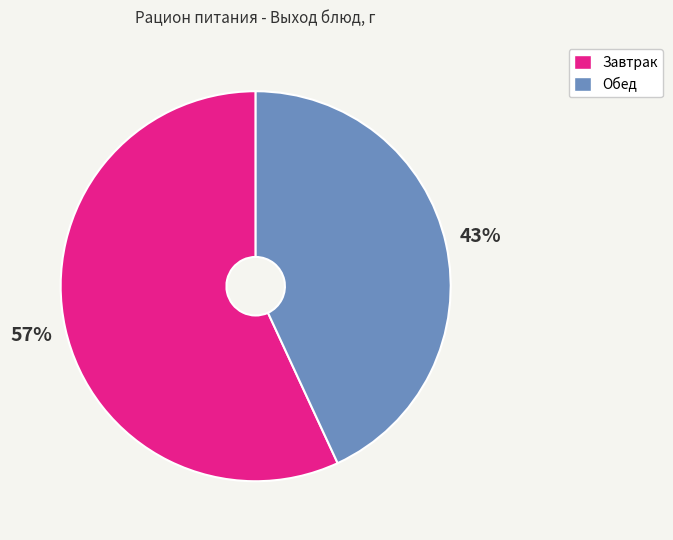

To the nearest percent, what is the average slice percentage?

50%